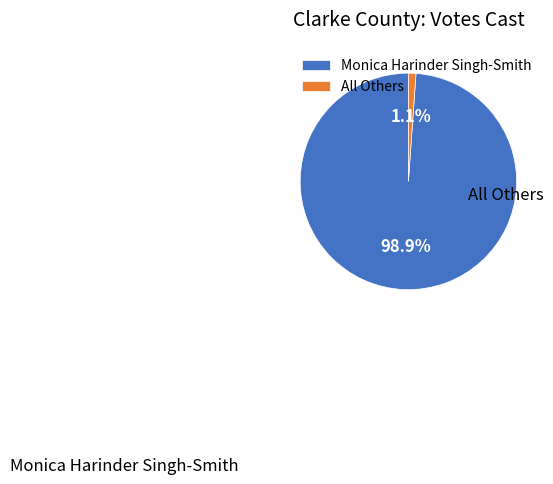

What percentage do All Others and Monica Harinder Singh-Smith together represent?

100.0%